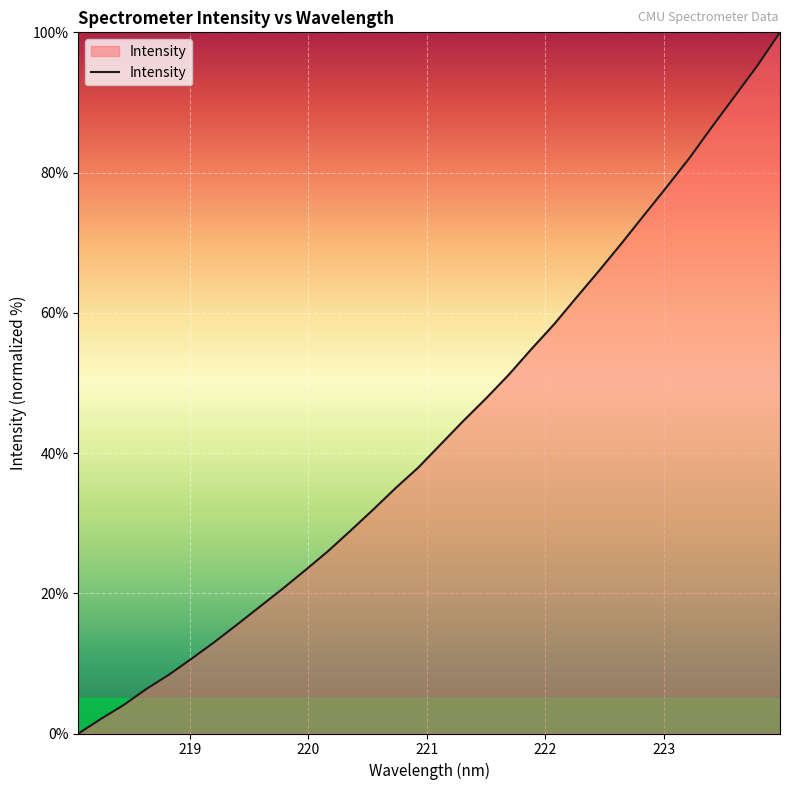

What is the greatest value displayed?

100.0